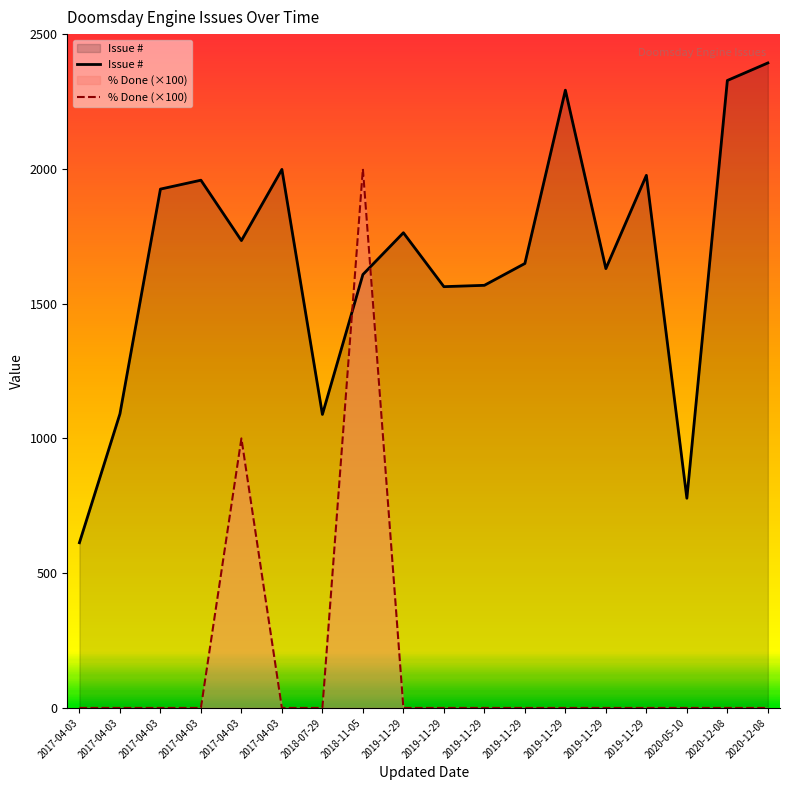

The % Done (×100) series shows 603 at 2019-11-29. True or false?

False